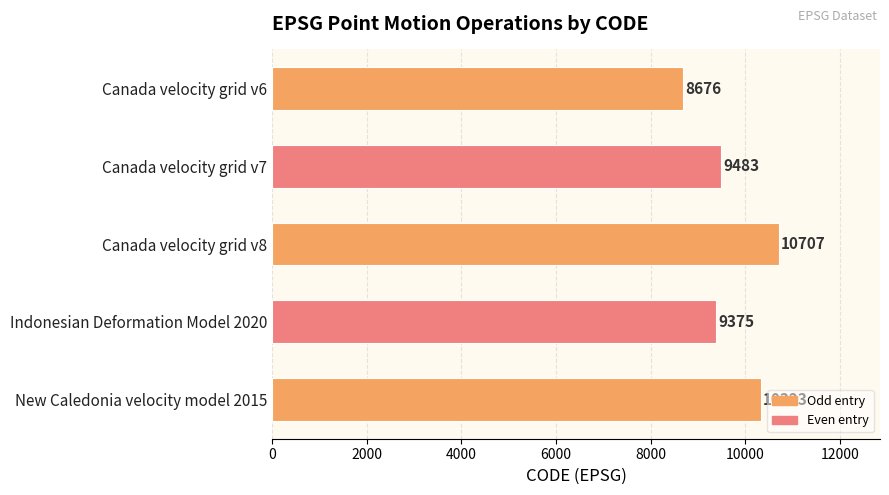

True or false: the data shows 10323 at New Caledonia velocity model 2015.

True